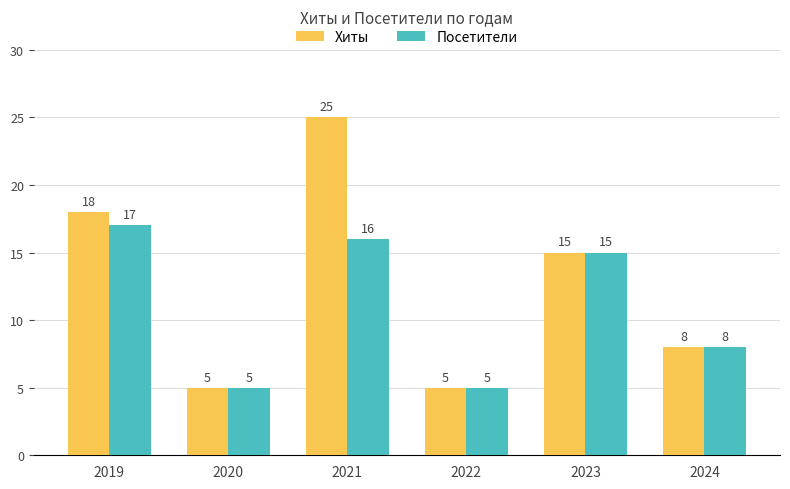

Rank the series by their average value, from highest to lowest.

Хиты, Посетители